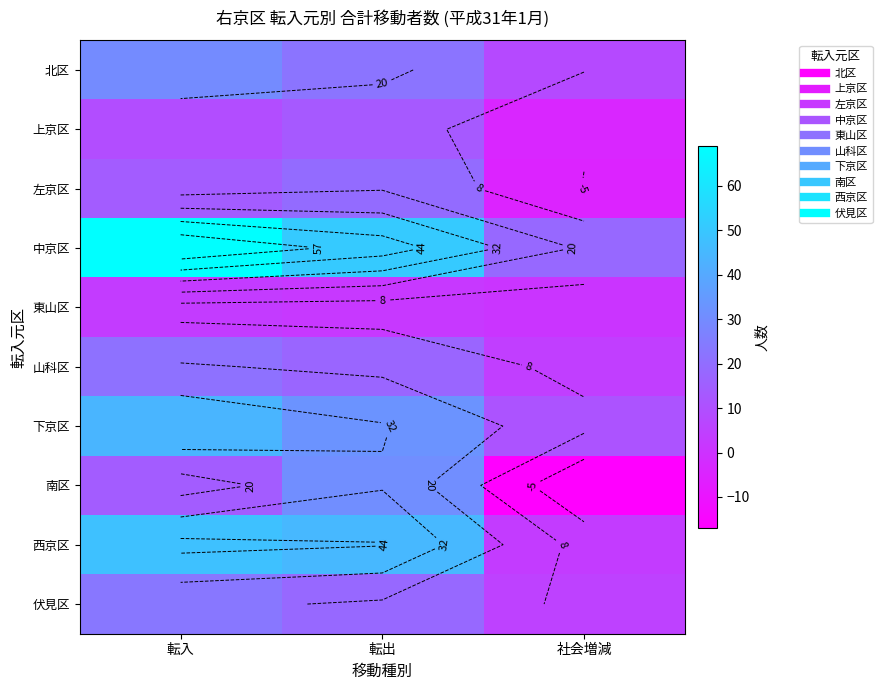

Is it true that 伏見区 equals 6 at 転出?

False